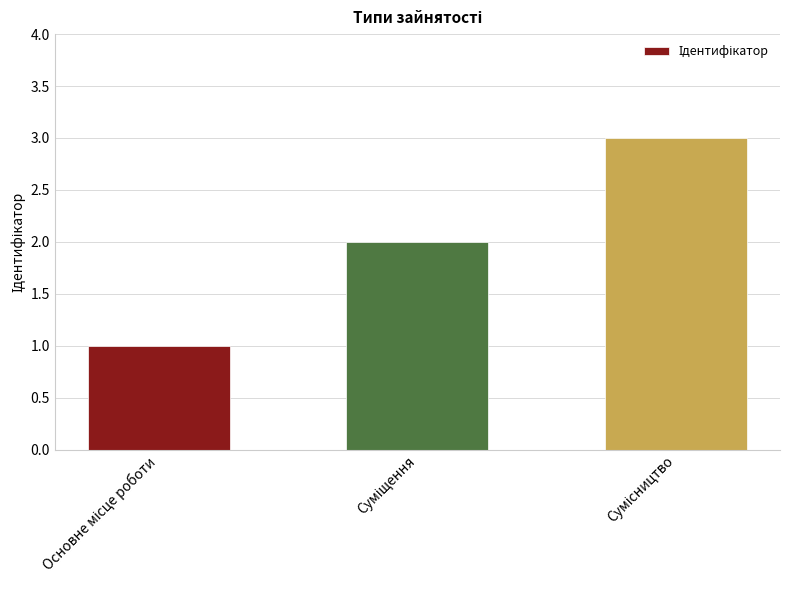

What is the maximum value shown in the chart?

3